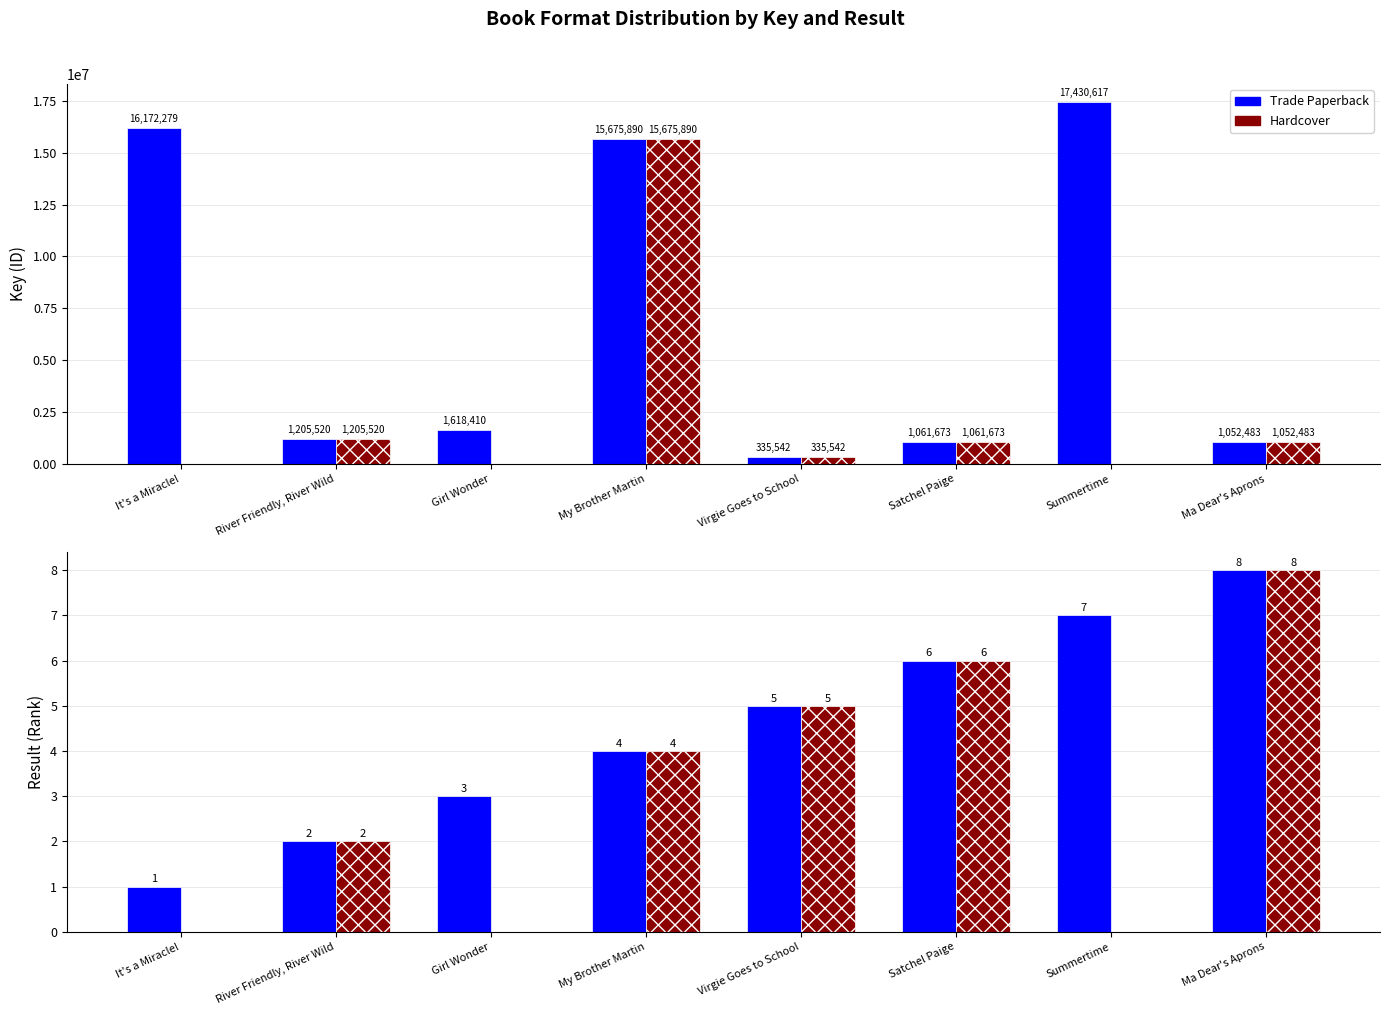

What is the value of the Hardcover bar at the 8th from the left?

8